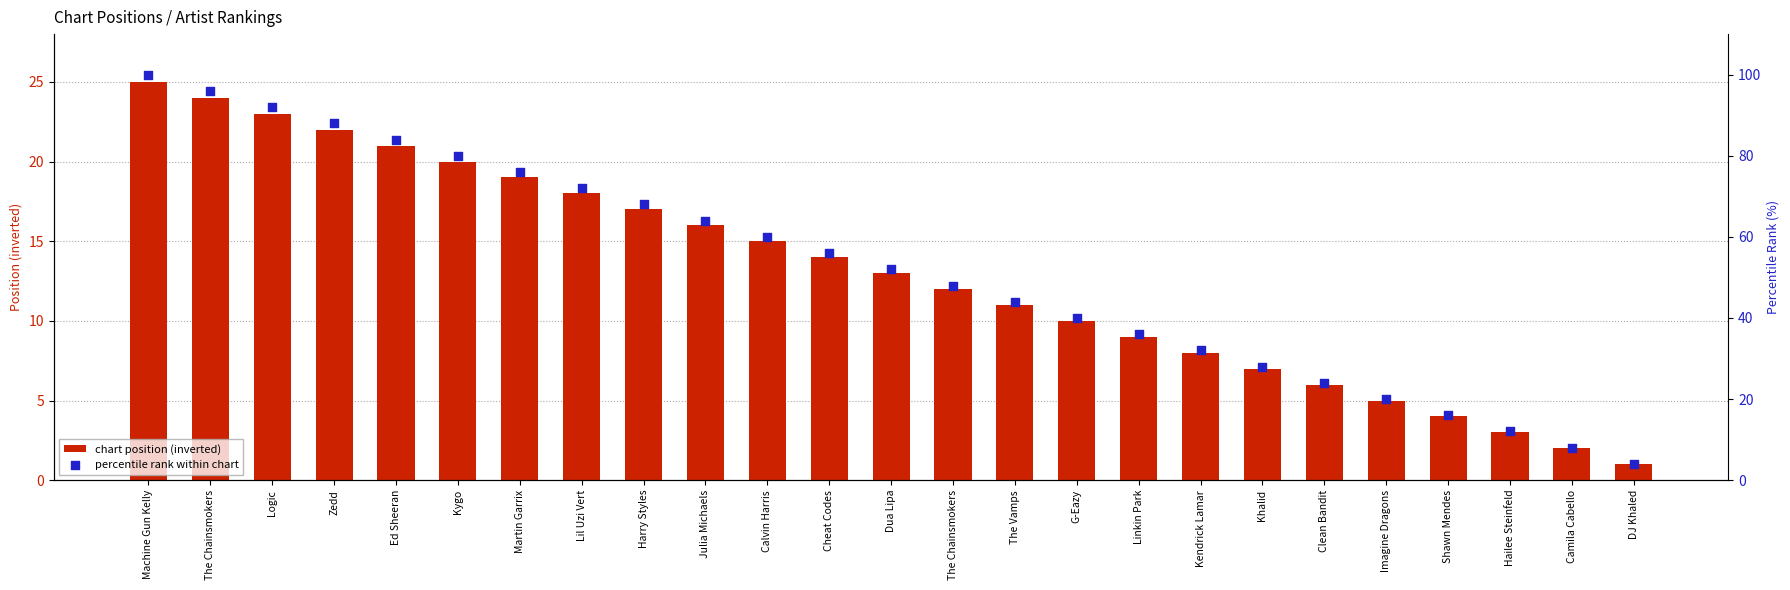

What is the total value across all series at Hailee Steinfeld?

15